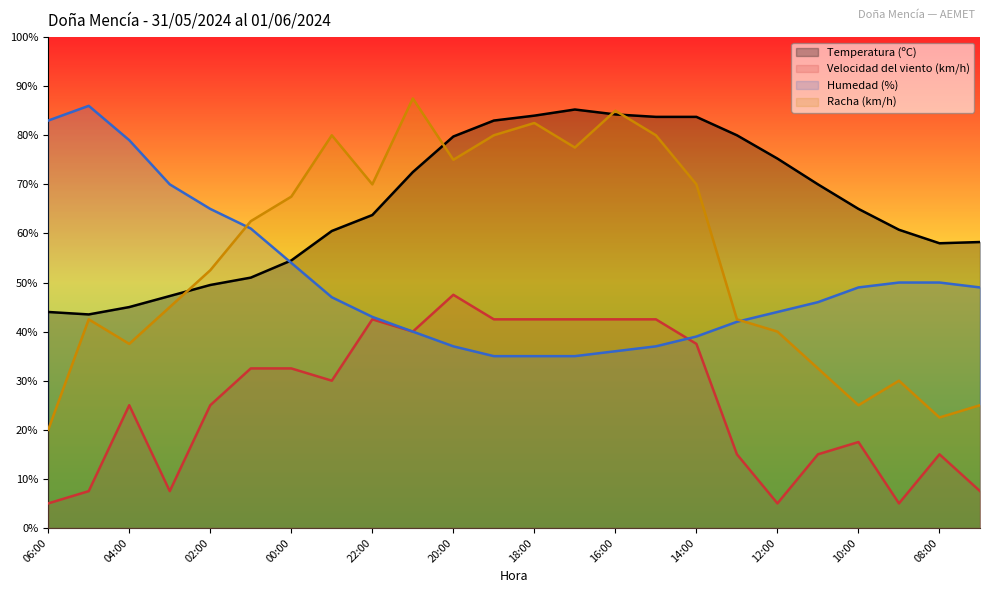

What is the sum of the Velocidad del viento (km/h) values at 14:00 and 18:00?

80.0